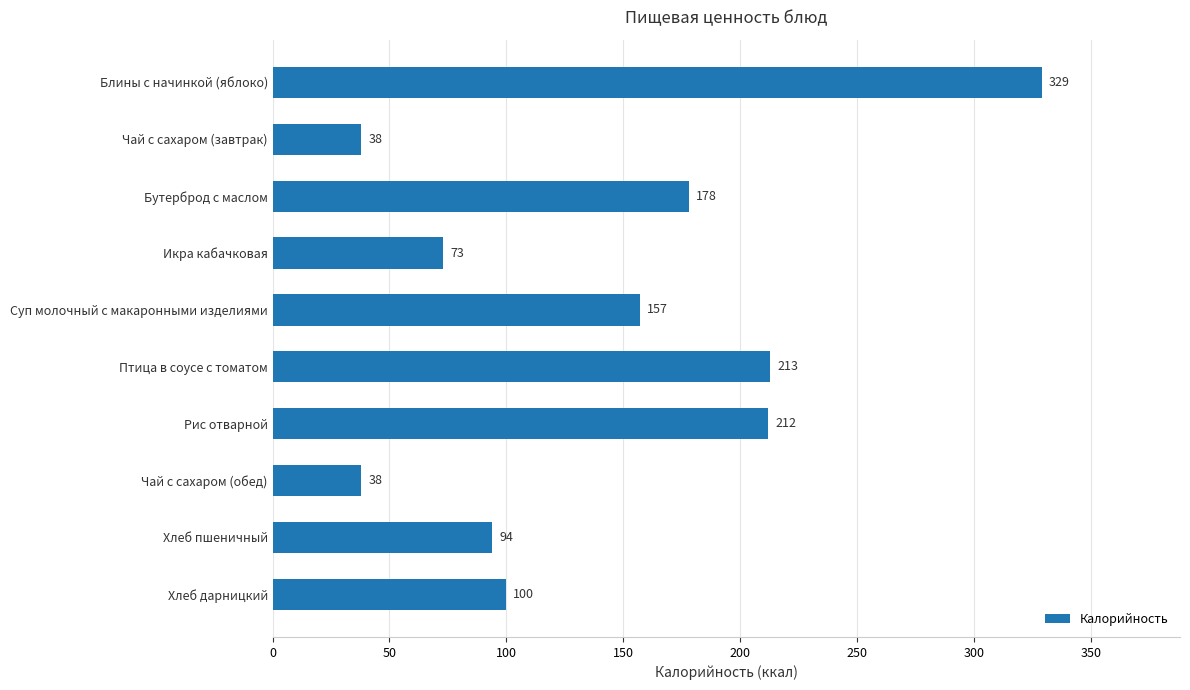

What is the difference between the values at Рис отварной and Икра кабачковая?

139